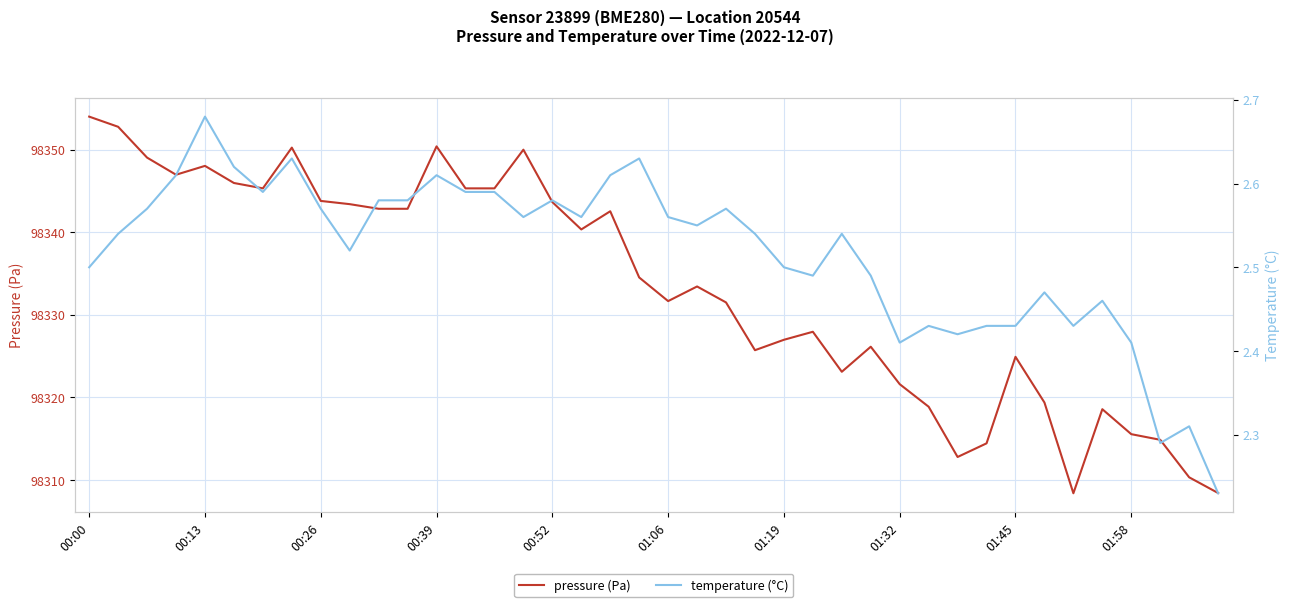

List the series in order of their peak value, lowest first.

temperature (°C), pressure (Pa)